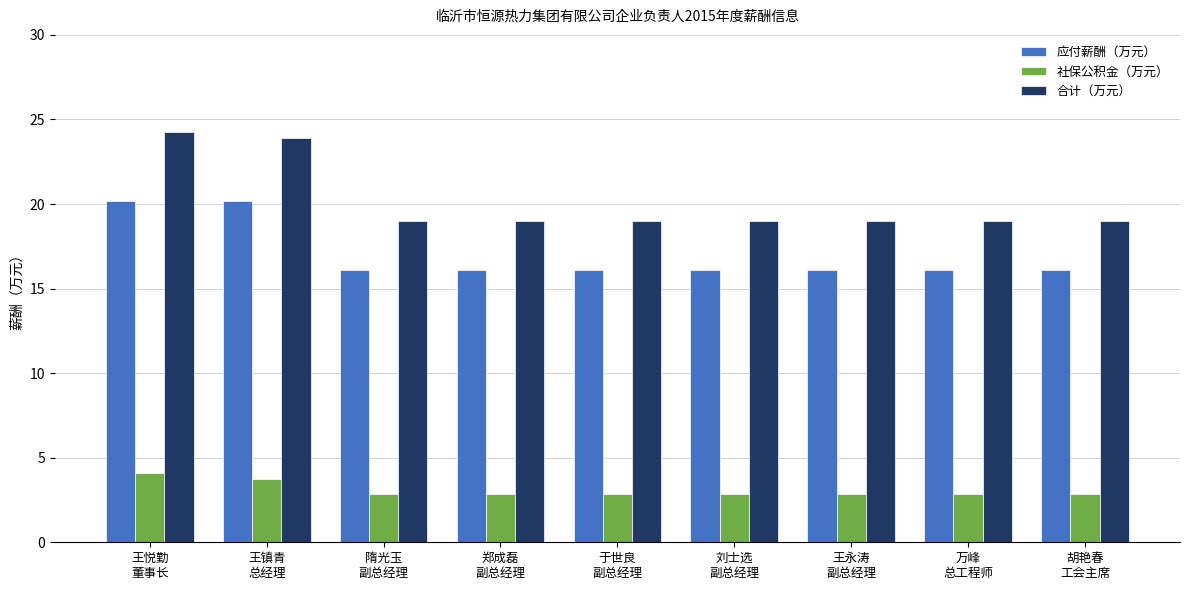

At 于世良
副总经理, list the series in order from smallest to largest.

社保公积金（万元）, 应付薪酬（万元）, 合计（万元）